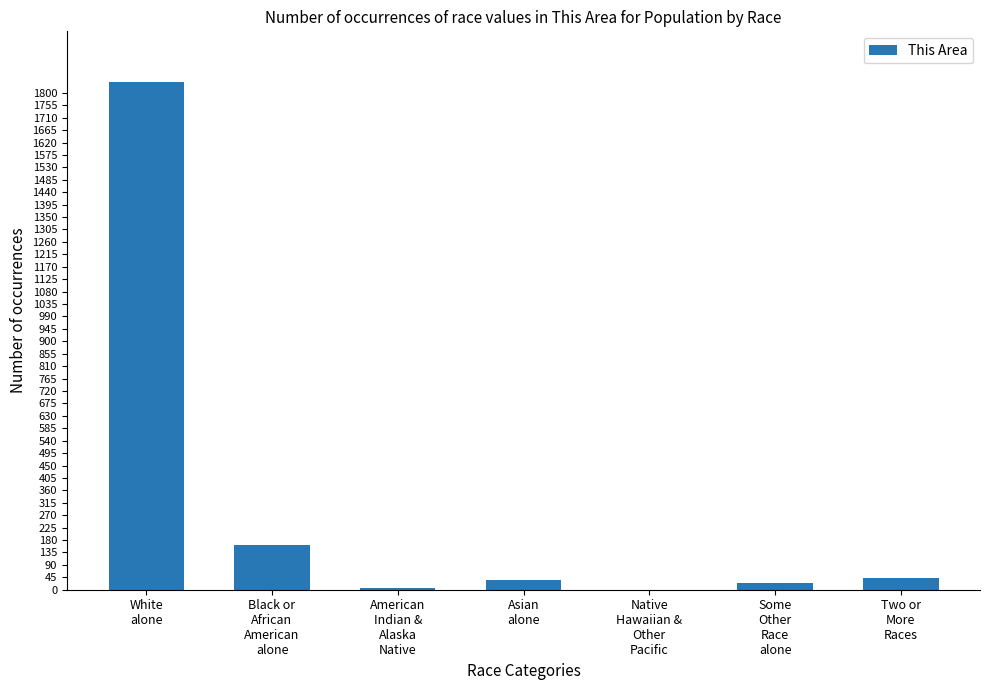

What is the greatest value displayed?

1839